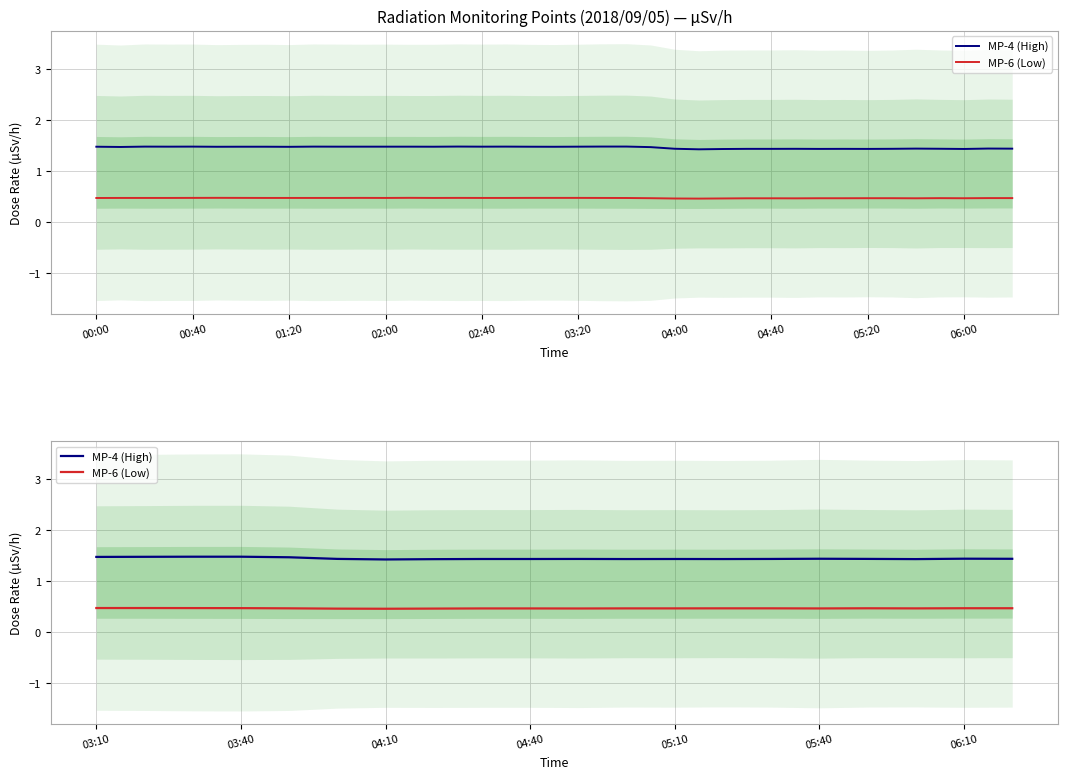

True or false: MP-6 (Low) and MP-4 (High) intersect in this chart.

False